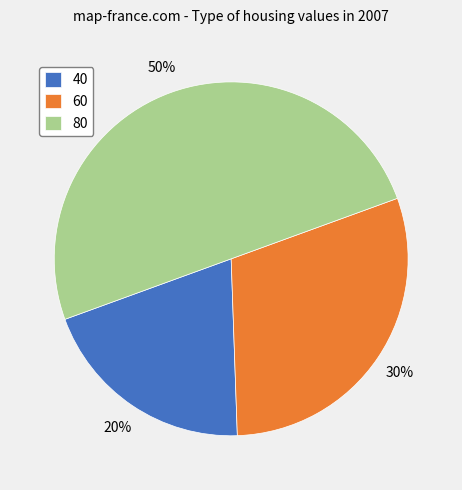

Rank the categories by value from highest to lowest.

80, 60, 40